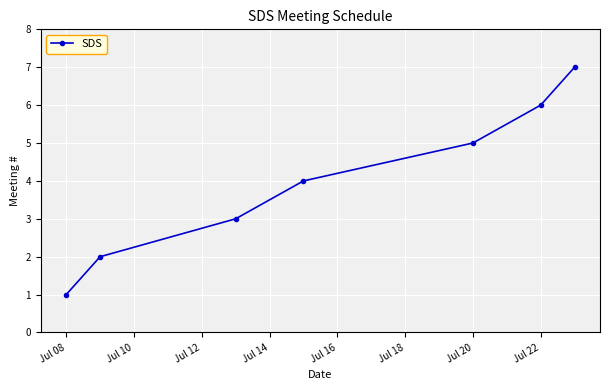

What is the difference between the second highest and minimum values?

5